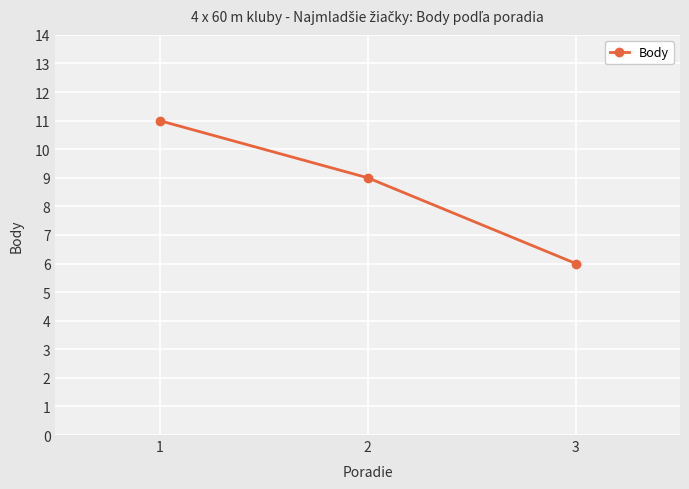

Reading left to right, what are all the values shown in this chart?

11	9	6